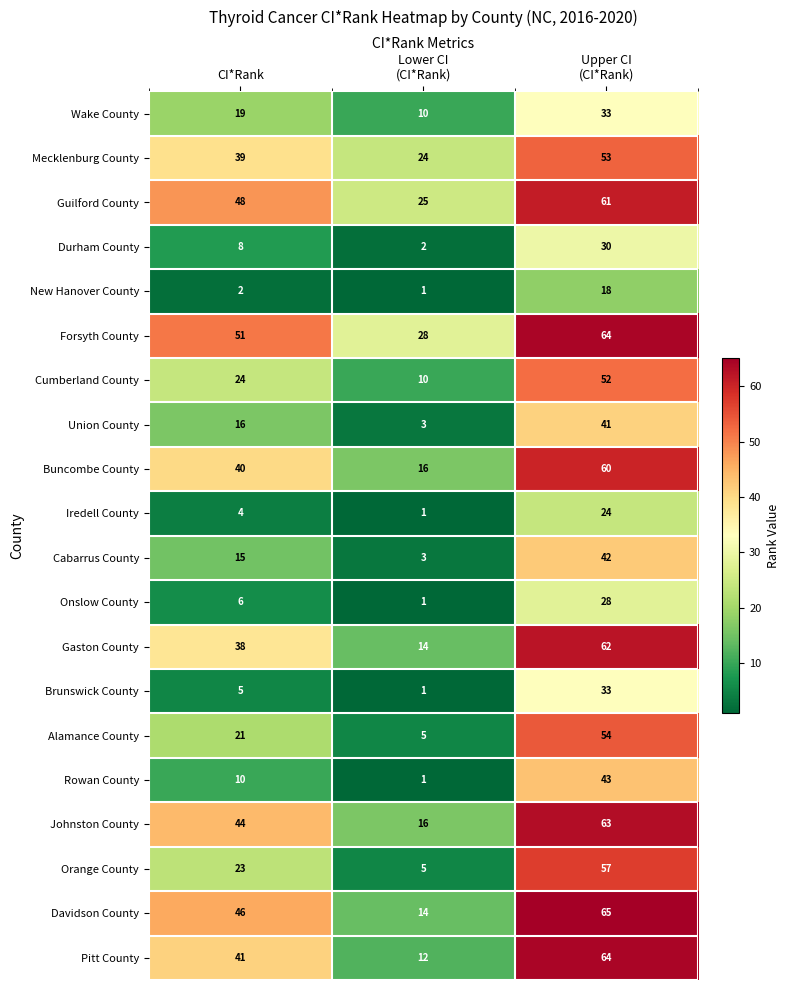

How many distinct data groups are displayed?

20